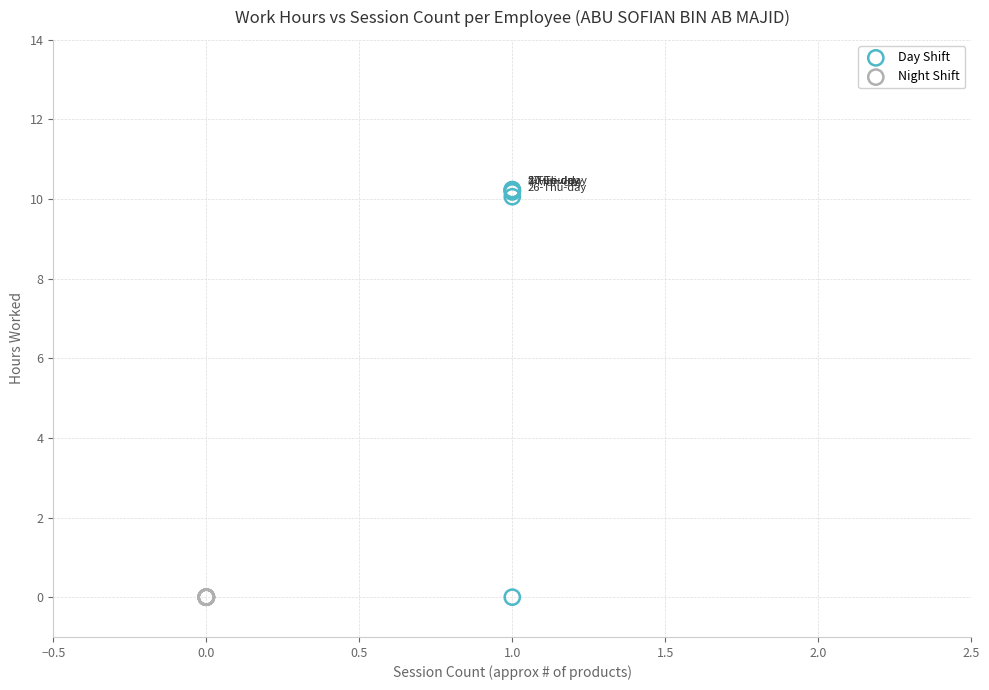

Which series contains the highest Y value?

Day Shift